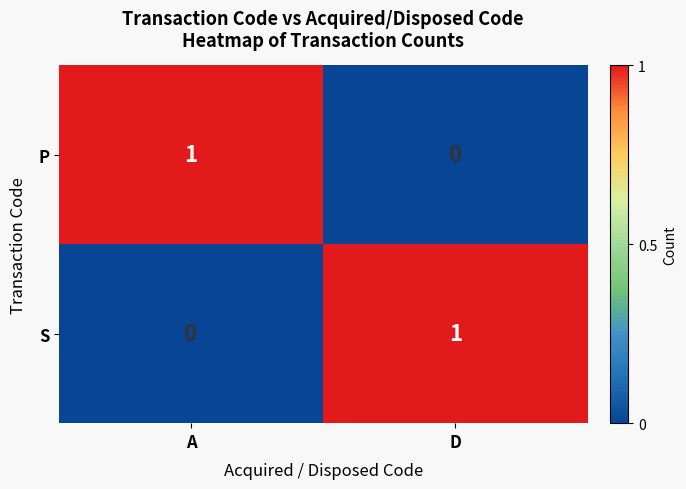

Rank the series at D from lowest to highest value.

P, S